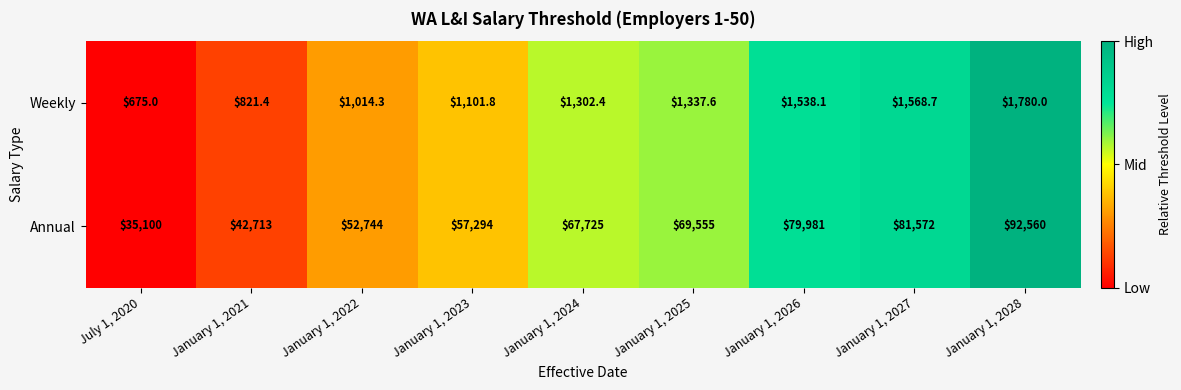

What is the difference between the Annual values at January 1, 2027 and January 1, 2022?

28828.0